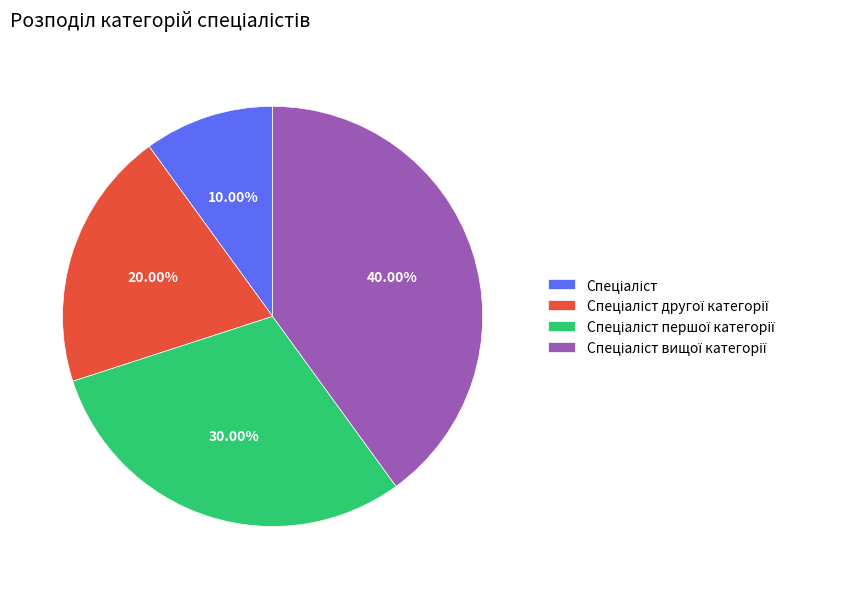

Is there any slice that represents more than half of the pie?

No